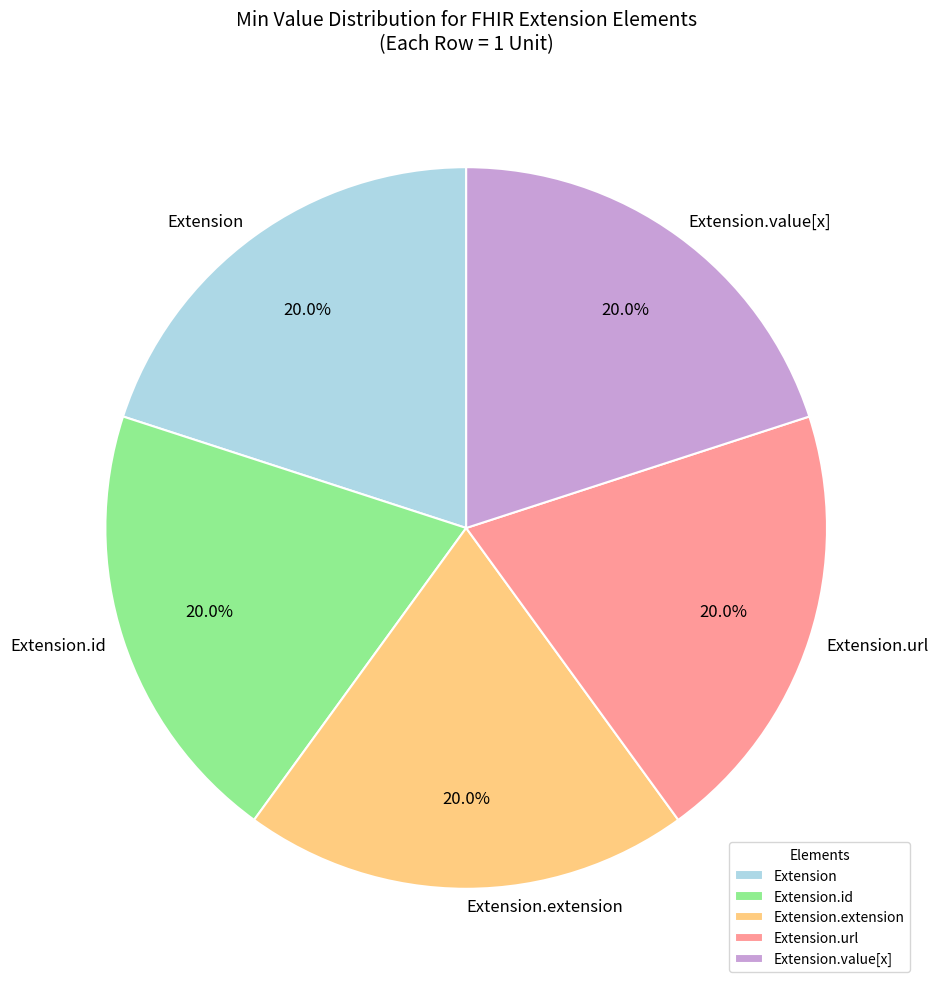

Is there any slice that represents more than half of the pie?

No